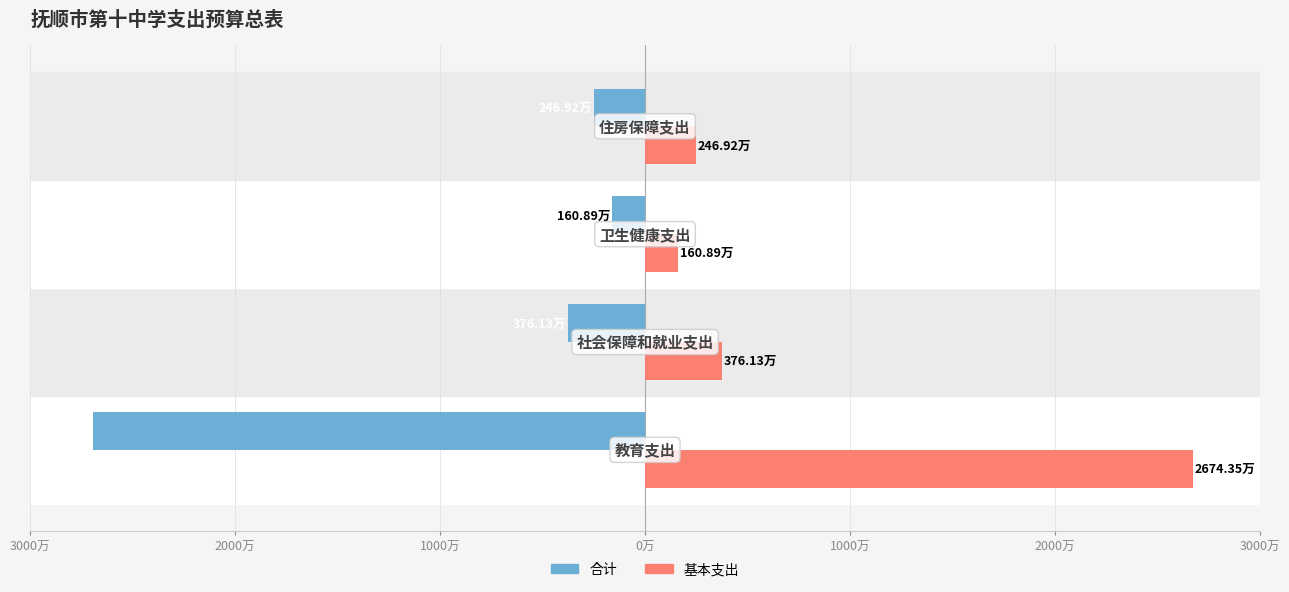

What are all the series names shown in the legend?

合计, 基本支出